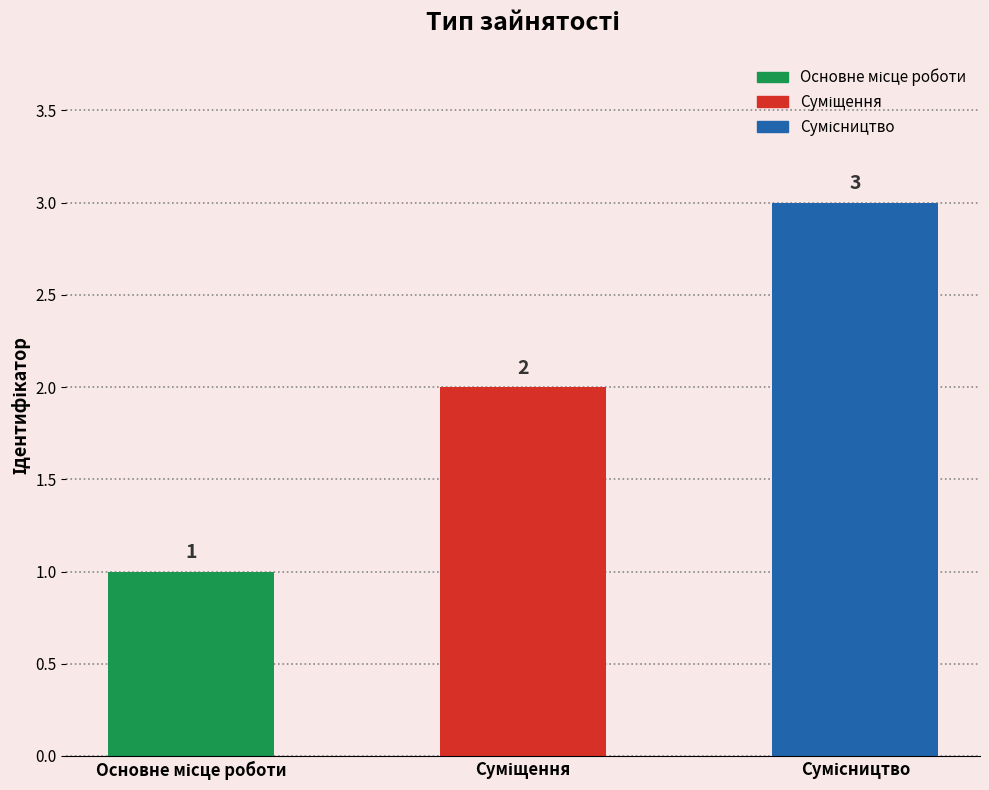

What is the maximum value shown in the chart?

3